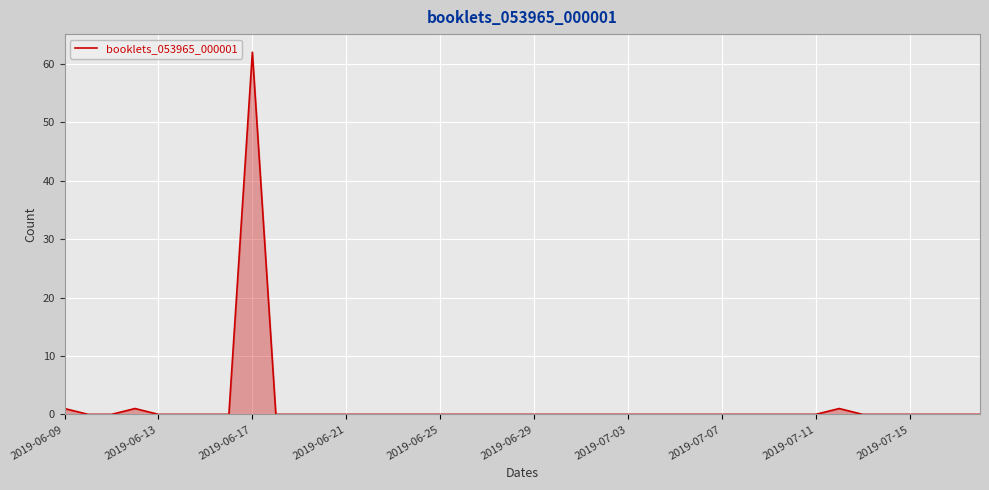

What is the maximum value shown in the chart?

62